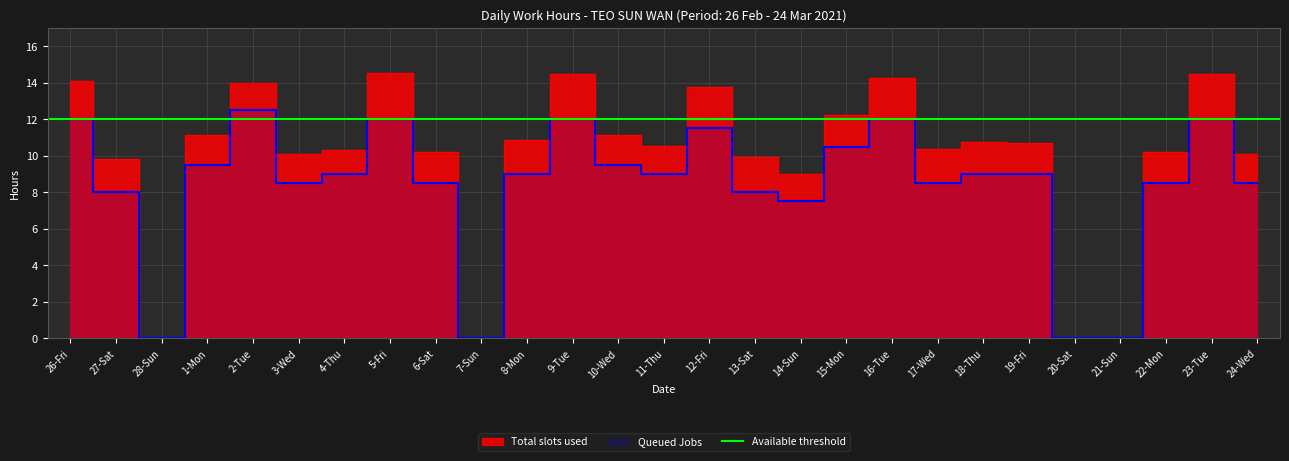

Where is the first local minimum for Queued Jobs?

28-Sun